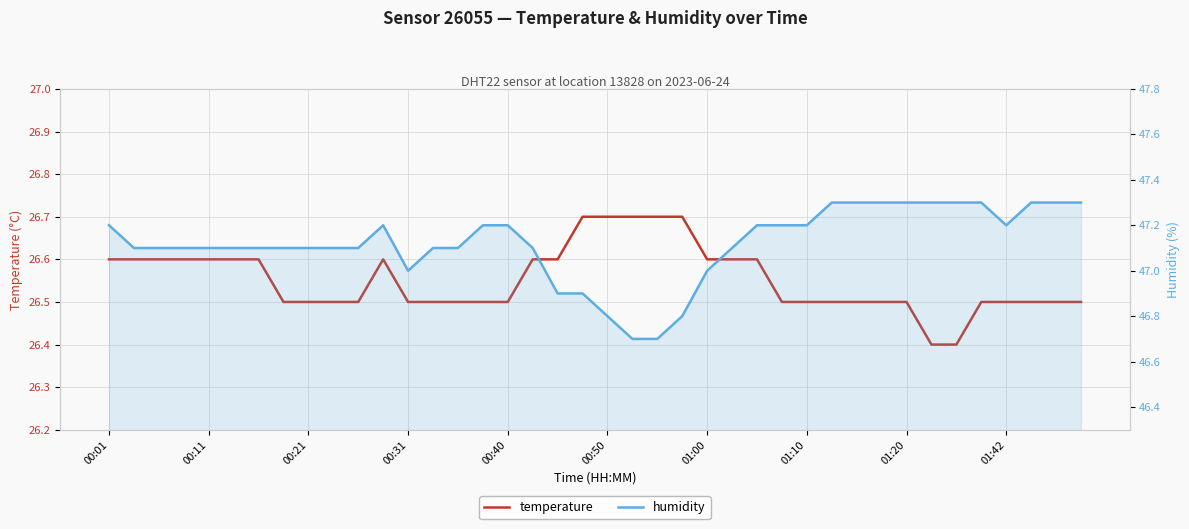

Is it true that temperature equals 26.7 at 23?

True